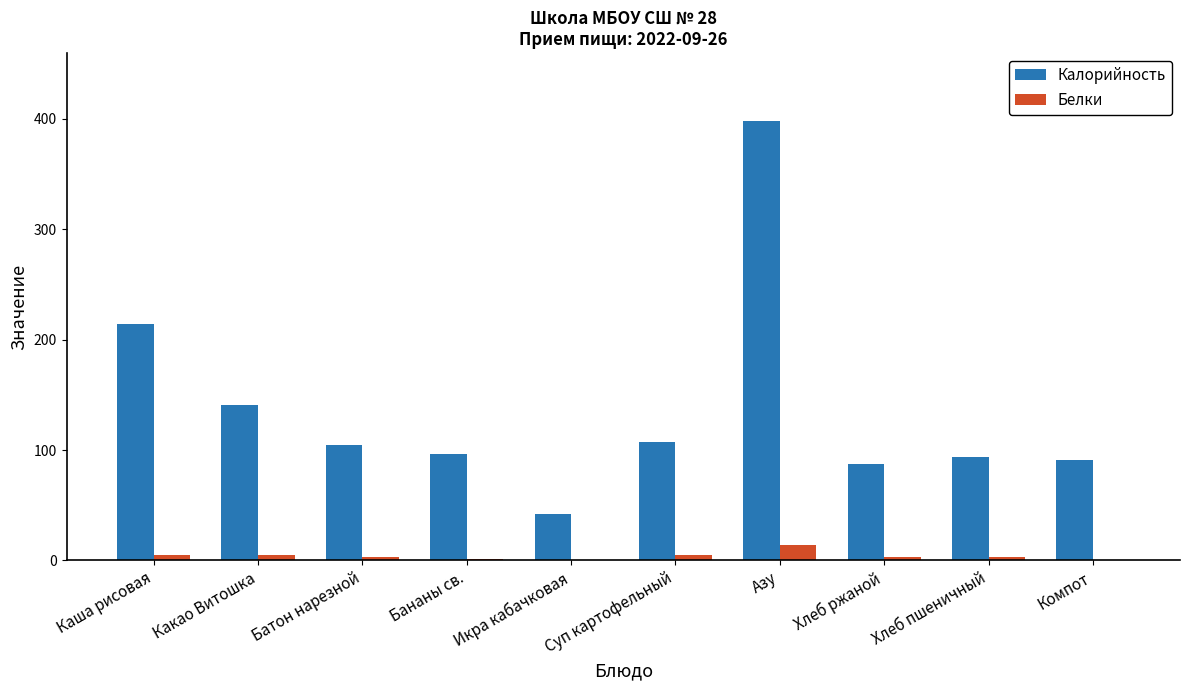

What are all the series names shown in the legend?

Калорийность, Белки